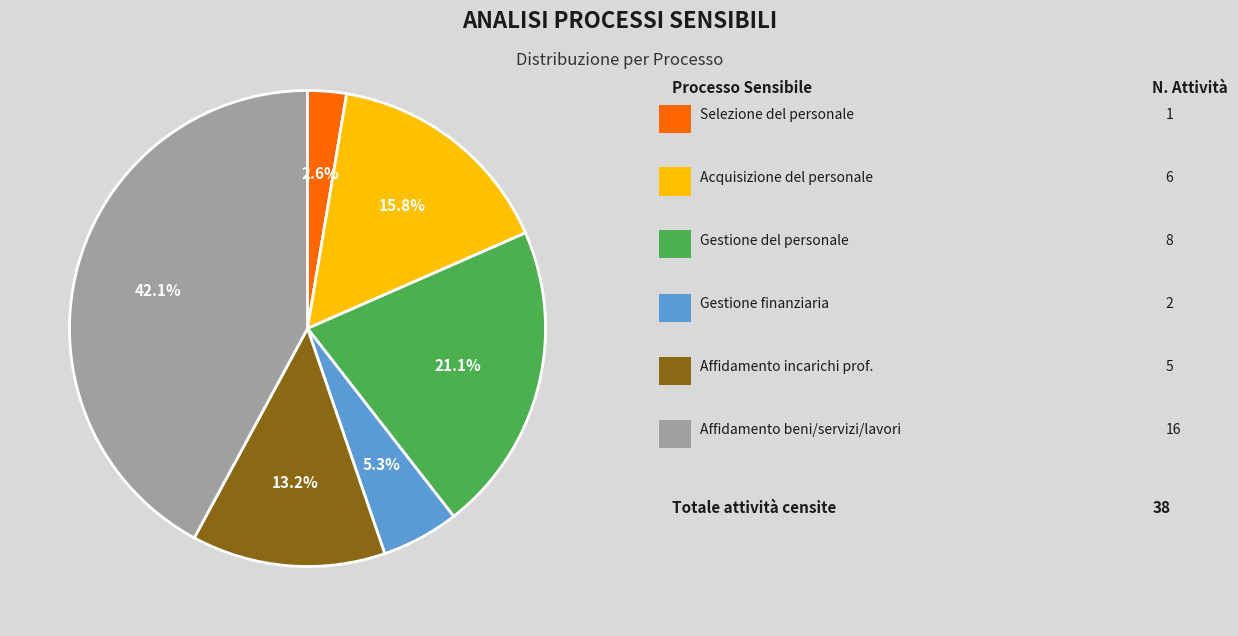

Does any single category account for the majority?

No